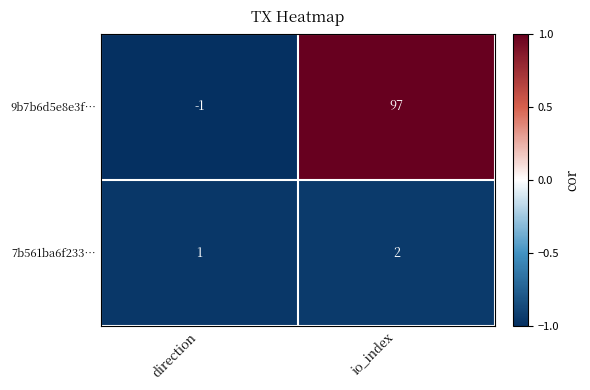

At which category is the sum across all series the highest?

io_index